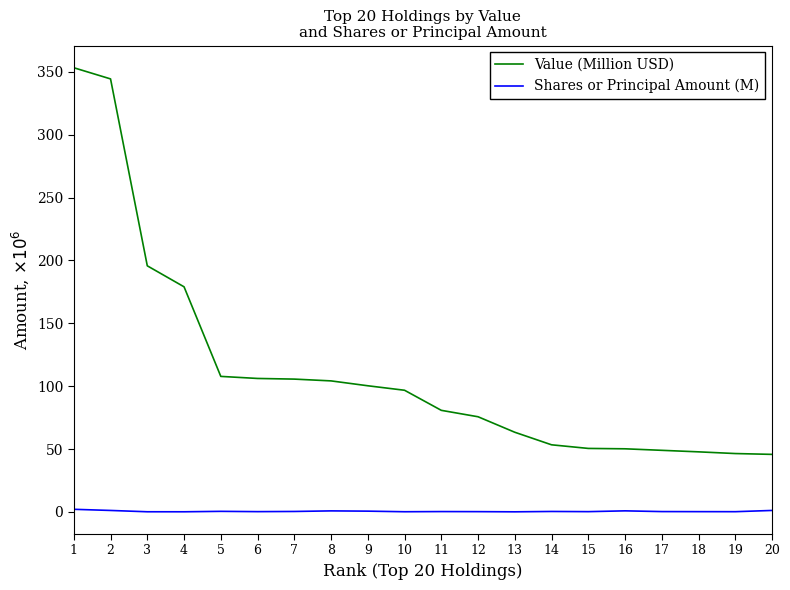

Rank the series by their maximum value, from highest to lowest.

Value (Million USD), Shares or Principal Amount (M)